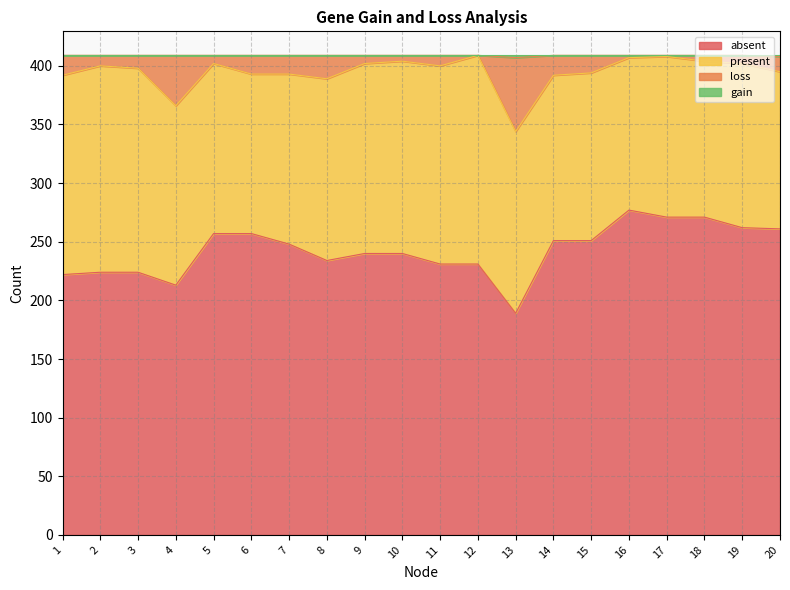

What is the maximum value for absent?

277